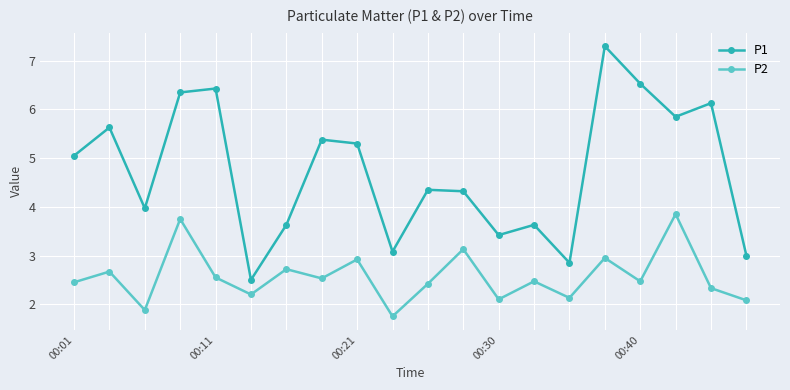

How many interior local peaks does the P1 series have?

7